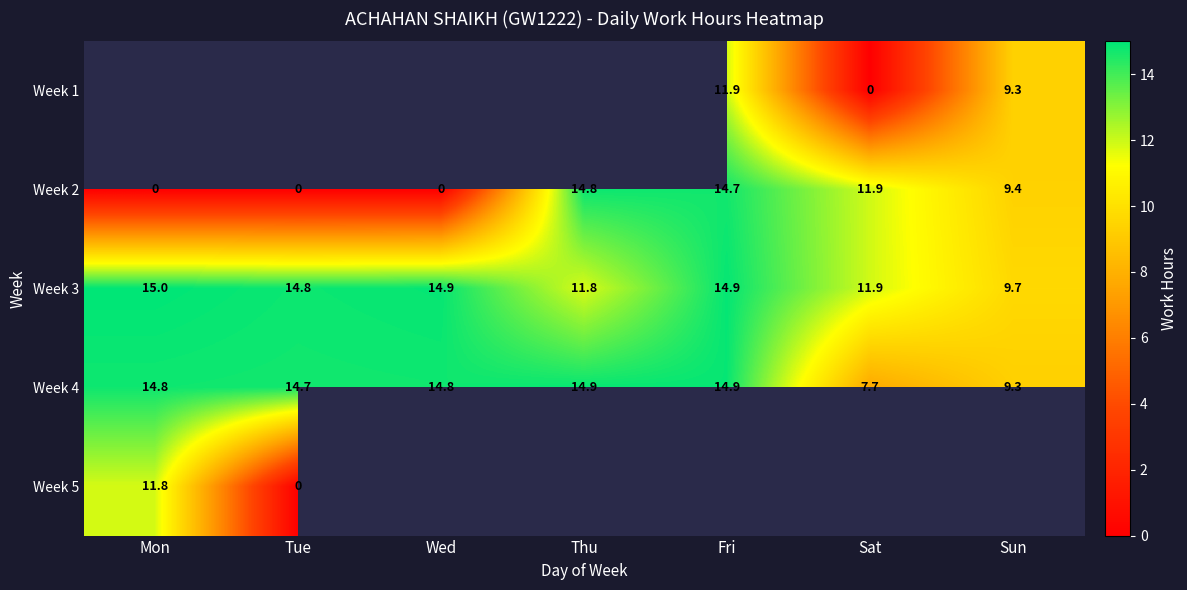

What is the difference between the maximum and second lowest values in the Week 3 series?

3.2